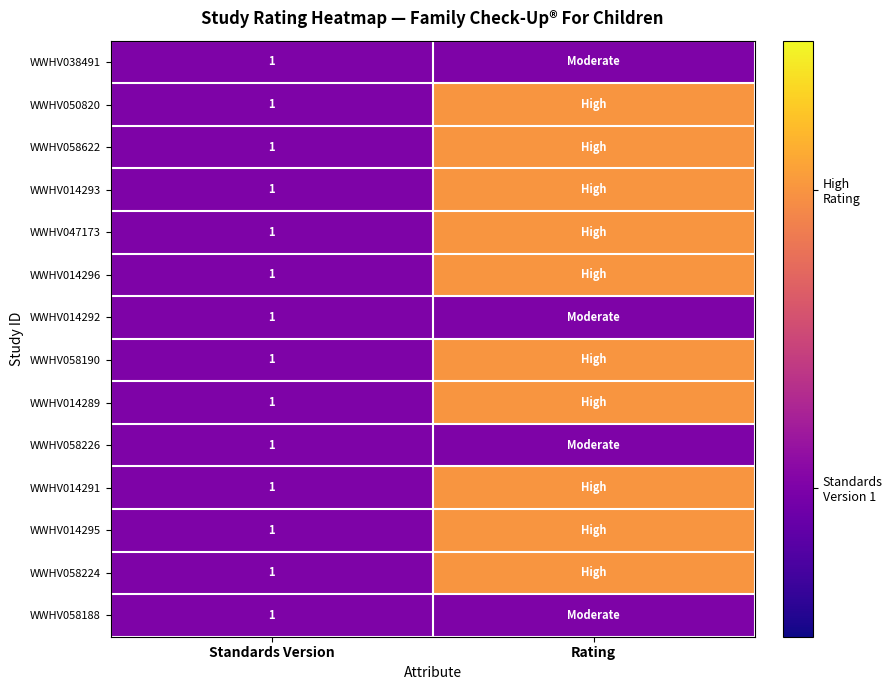

The value of WWHV014293 at Standards Version is 2. True or false?

False